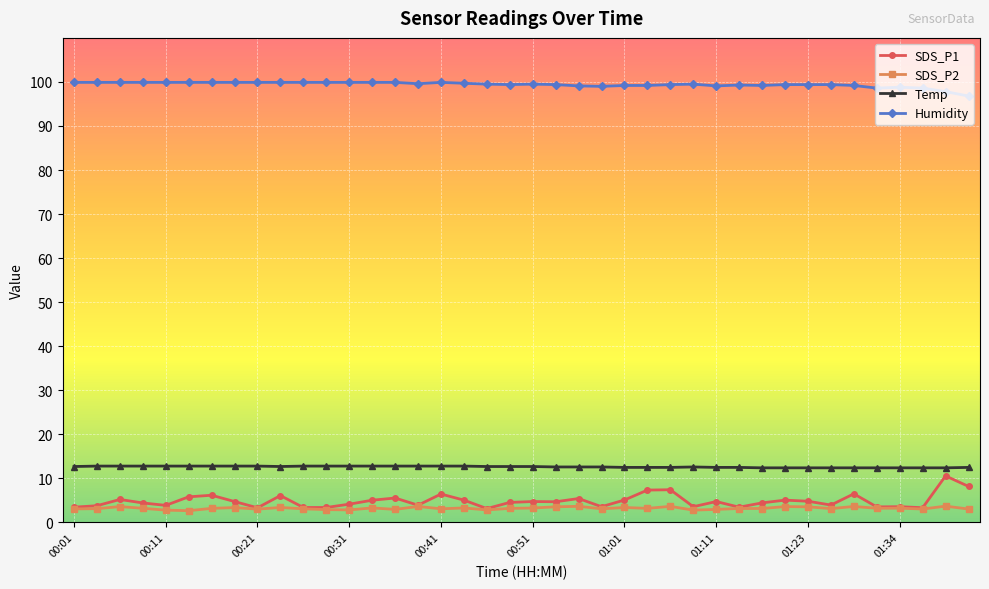

True or false: SDS_P1 and Humidity cross at least once.

False